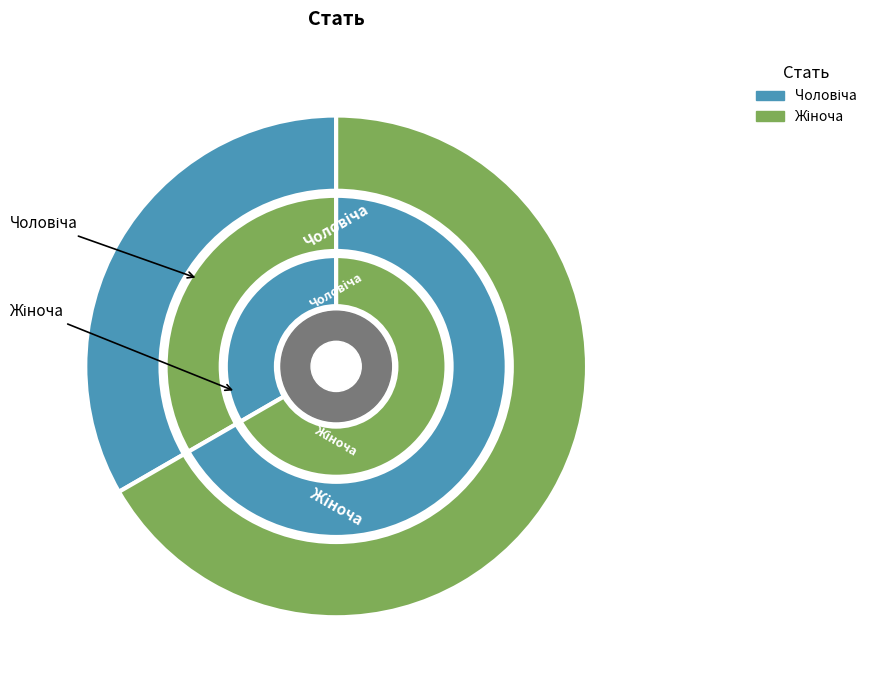

What is the ratio of the value at Чоловіча to the value at Жіноча?

0.5